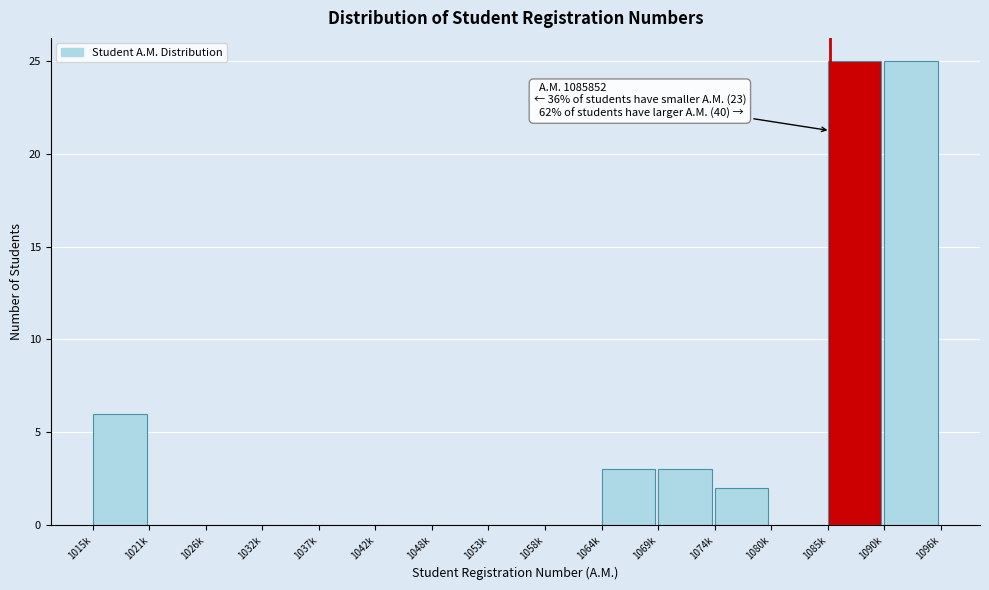

Reading right to left, list all the values displayed in this chart.

1090k=25	1085k=25	1080k=0	1074k=2	1069k=3	1064k=3	1058k=0	1053k=0	1048k=0	1042k=0	1037k=0	1032k=0	1026k=0	1021k=0	1015k=6